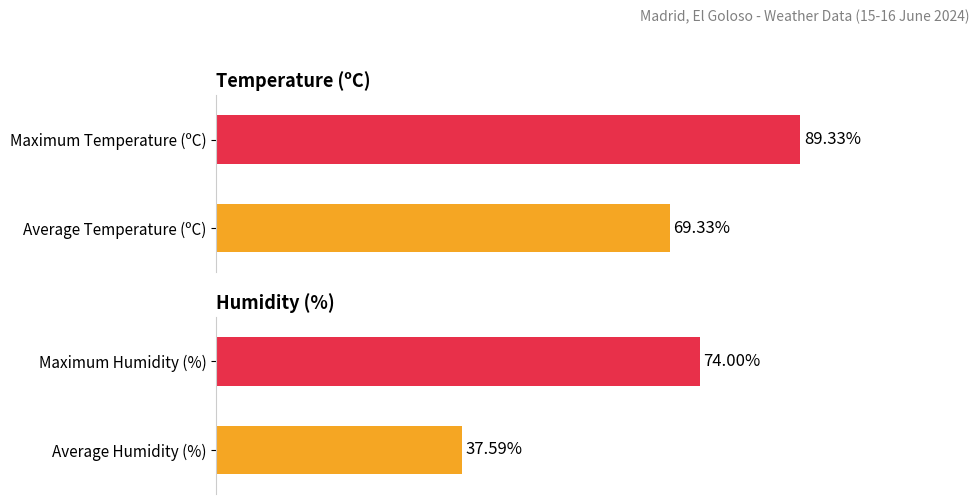

What are all the series names shown in the legend?

Temperature (ºC), Humidity (%)